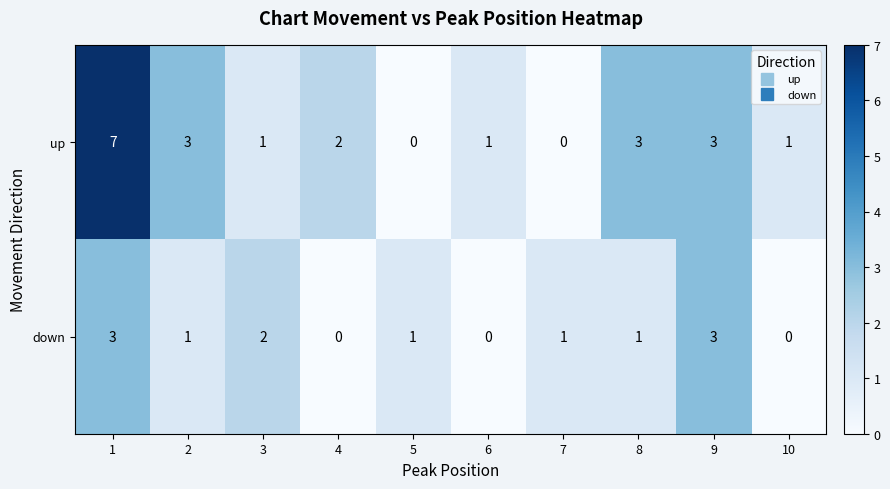

Which series has the largest total across all categories?

up